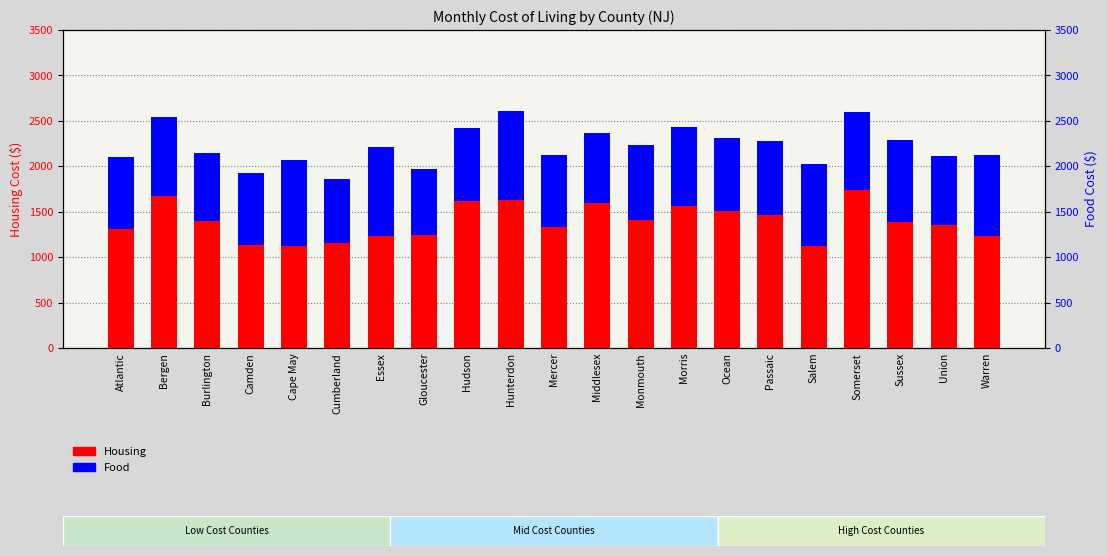

How many bars are there in total?

42